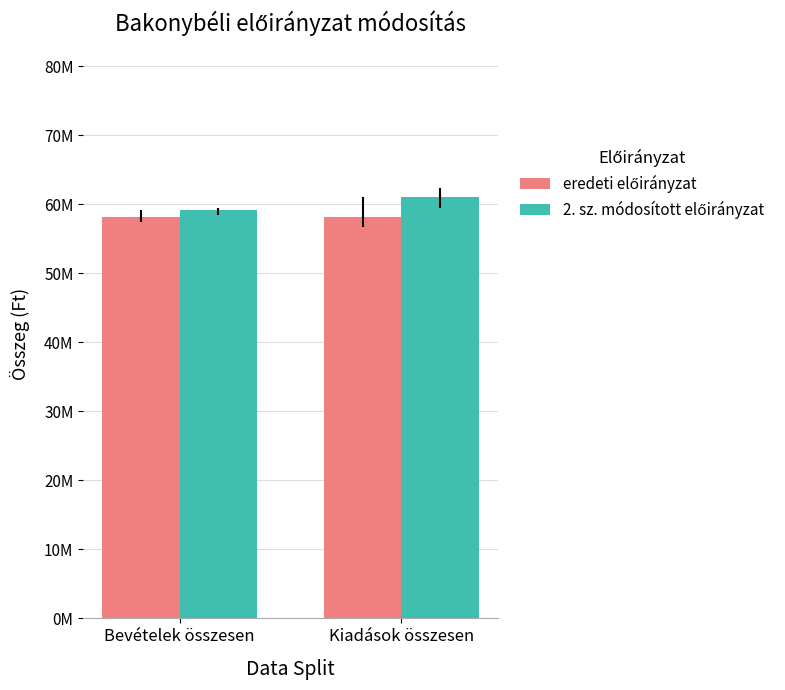

What is the label of the 1st bar from the right?

Kiadások összesen